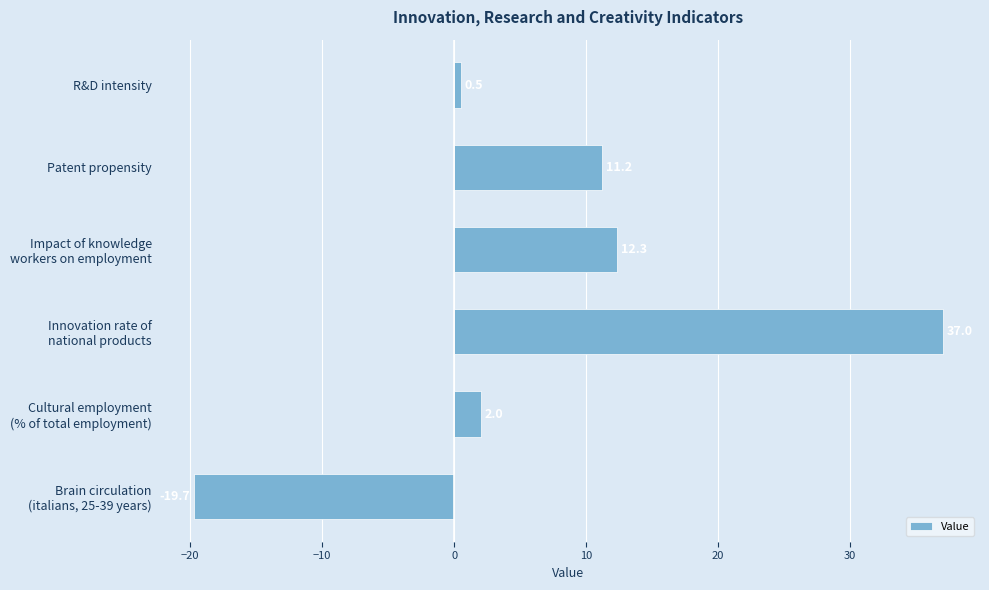

What position from the top is R&D intensity?

1